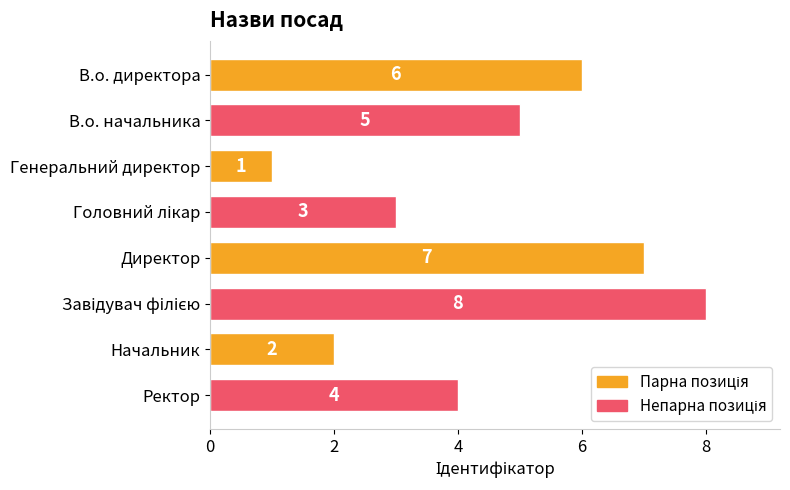

The chart shows a value of 1 at Ректор. True or false?

False